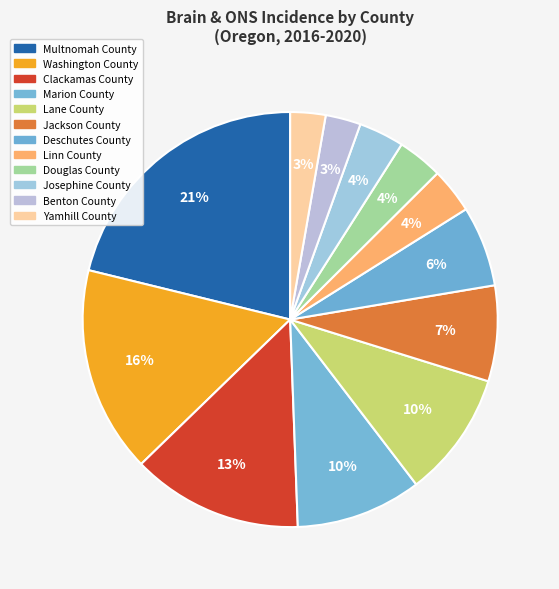

True or false: Linn County accounts for 4% of the total.

True